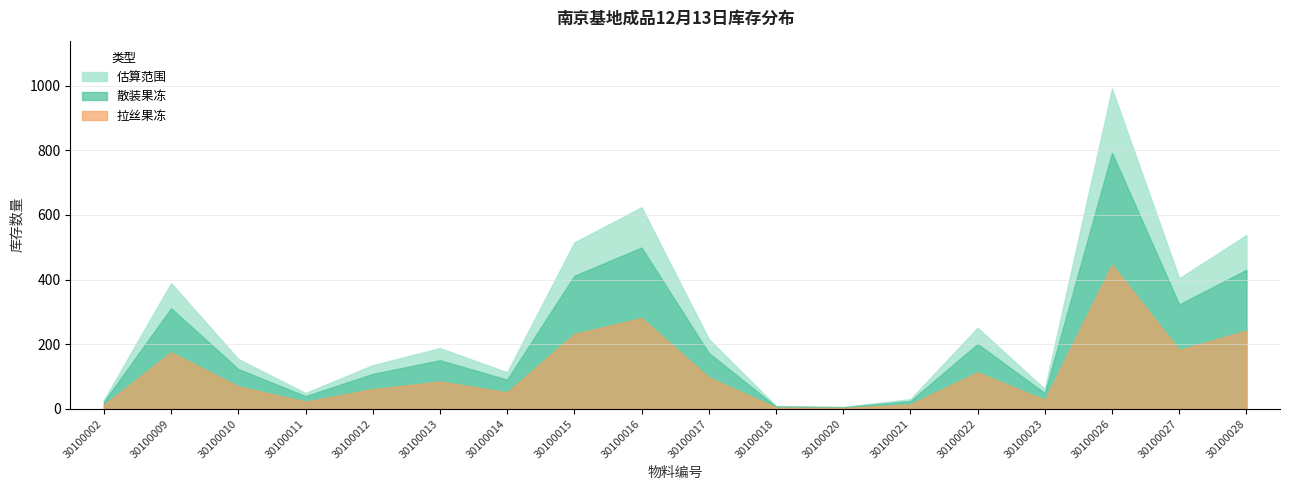

Which category has the highest value across all series?

30100026